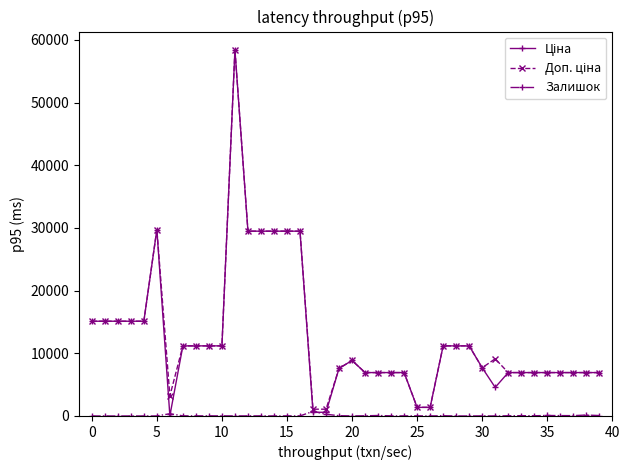

What is the maximum value shown in the chart?

58426.5